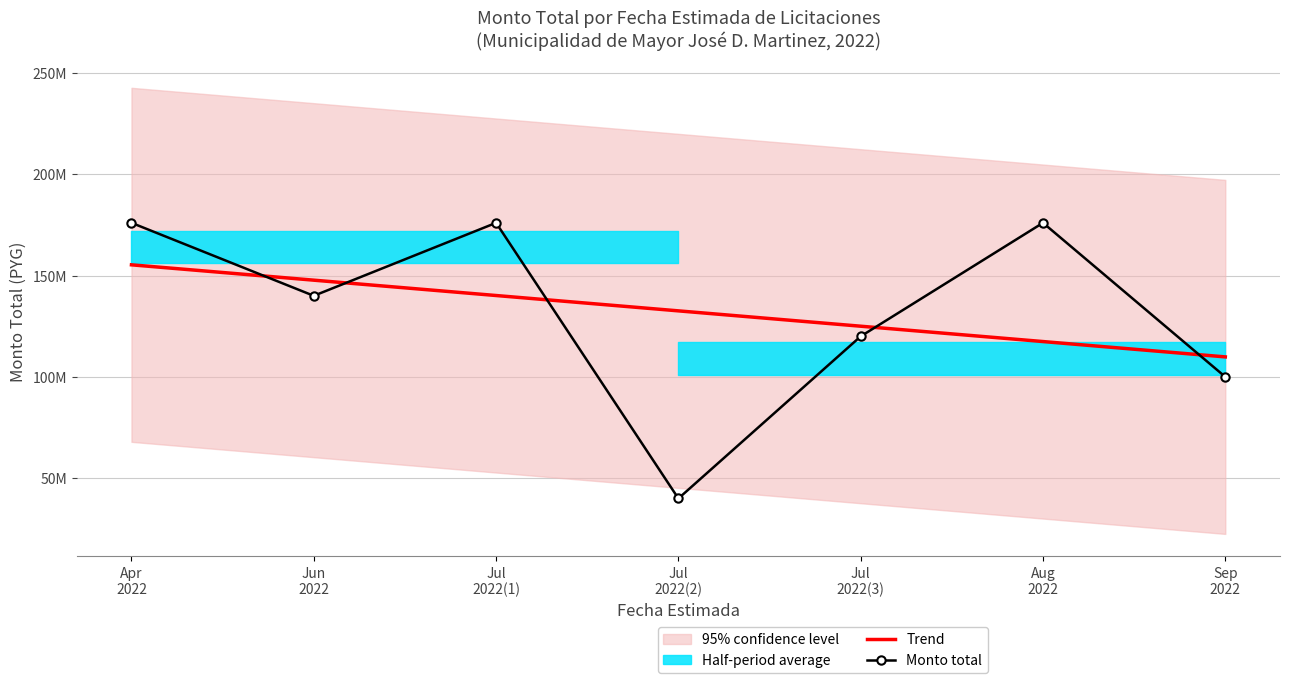

How many values in the Trend series exceed 132571434?

4